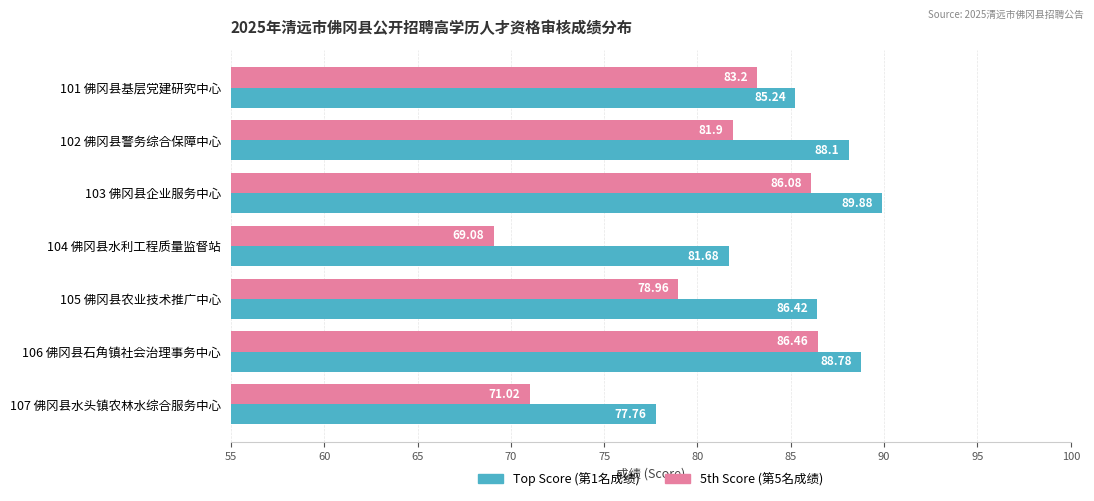

What is the total value across all series at 105 佛冈县农业技术推广中心?

165.4